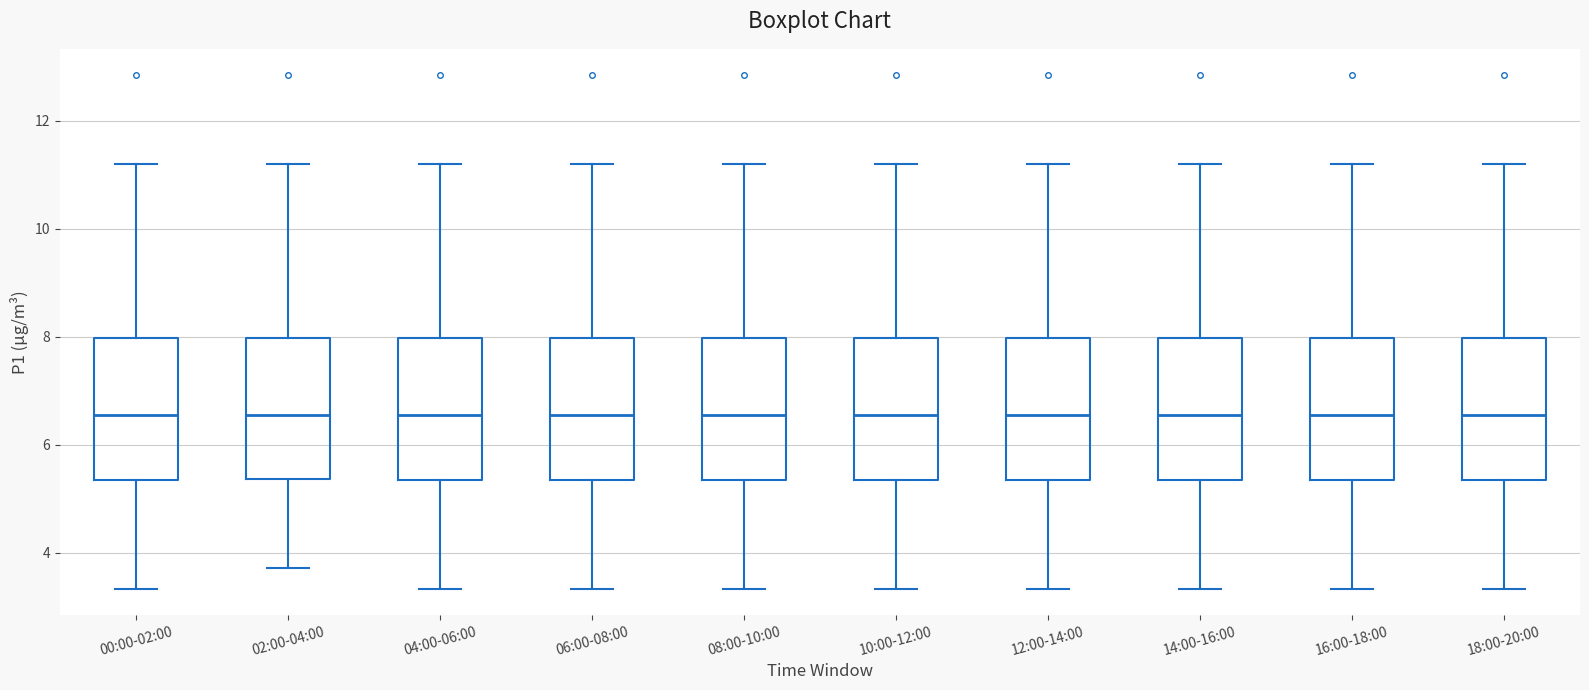

Reading left to right, transcribe this box plot: for each box, give where its median line is, the range the box spans, and where its two whiskers end, as read against the y-axis. The values are not printed on the chart, so give them approximately, as read against the axis.

00:00-02:00: median 6.6, box 5.4 to 8.0, whiskers 3.4 to 11.2
02:00-04:00: median 6.6, box 5.4 to 8.0, whiskers 3.8 to 11.2
04:00-06:00: median 6.6, box 5.4 to 8.0, whiskers 3.4 to 11.2
06:00-08:00: median 6.6, box 5.4 to 8.0, whiskers 3.4 to 11.2
08:00-10:00: median 6.6, box 5.4 to 8.0, whiskers 3.4 to 11.2
10:00-12:00: median 6.6, box 5.4 to 8.0, whiskers 3.4 to 11.2
12:00-14:00: median 6.6, box 5.4 to 8.0, whiskers 3.4 to 11.2
14:00-16:00: median 6.6, box 5.4 to 8.0, whiskers 3.4 to 11.2
16:00-18:00: median 6.6, box 5.4 to 8.0, whiskers 3.4 to 11.2
18:00-20:00: median 6.6, box 5.4 to 8.0, whiskers 3.4 to 11.2